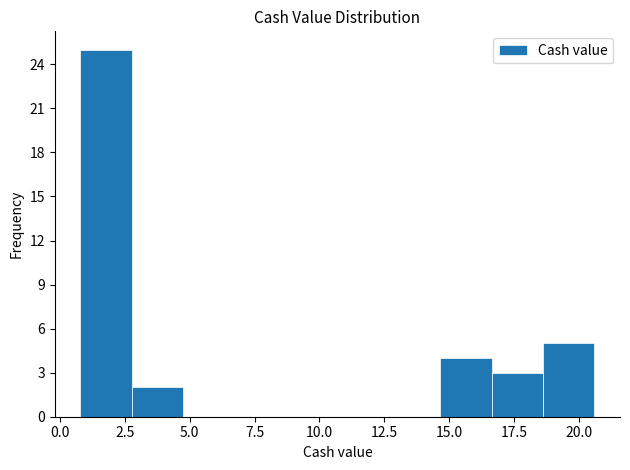

Around what value on the x-axis is the tallest bar? Give the approximate position of its centre, as read against the axis.

2.0